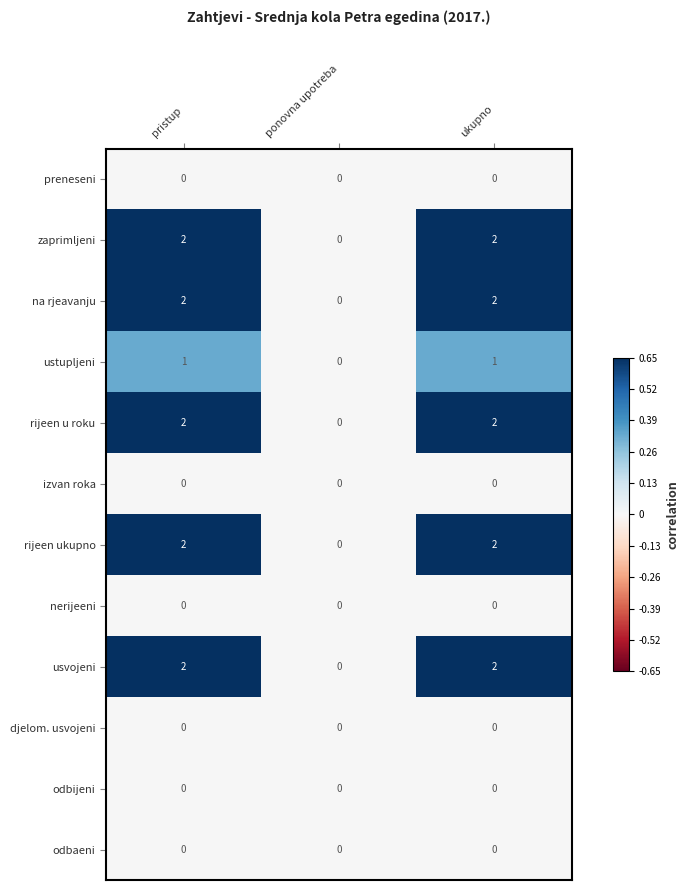

How many ustupljeni values are between 0 and 1?

3